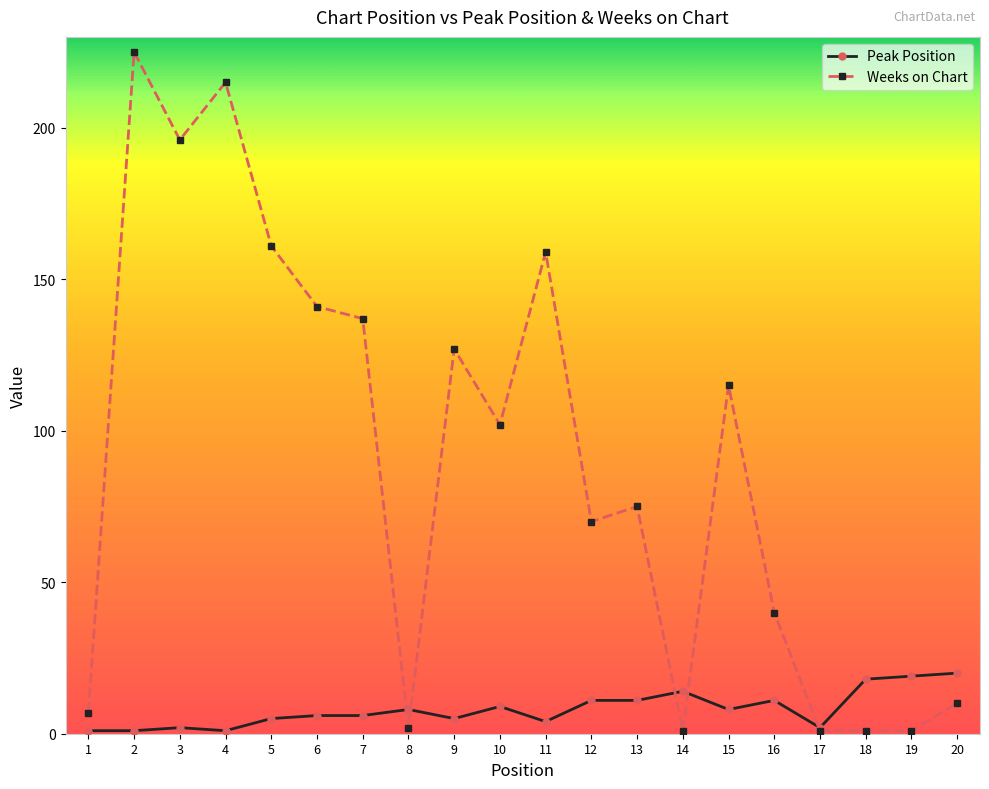

What are all the series names shown in the legend?

Peak Position, Weeks on Chart